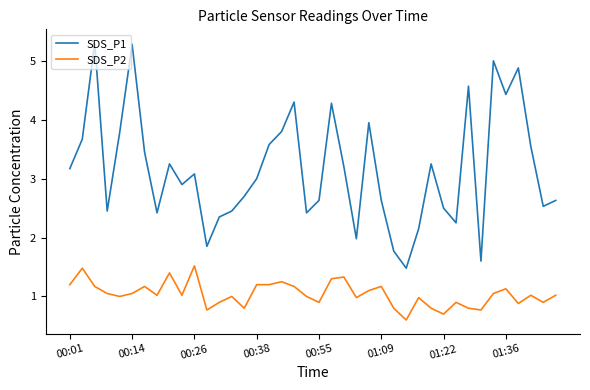

True or false: SDS_P2 has more than 2 points higher than both neighbors.

True